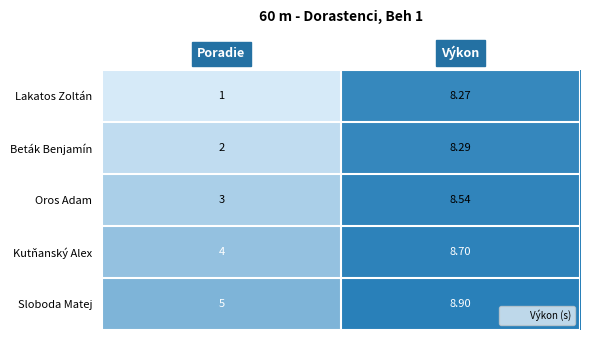

Which series has the largest range (max minus min)?

Lakatos Zoltán